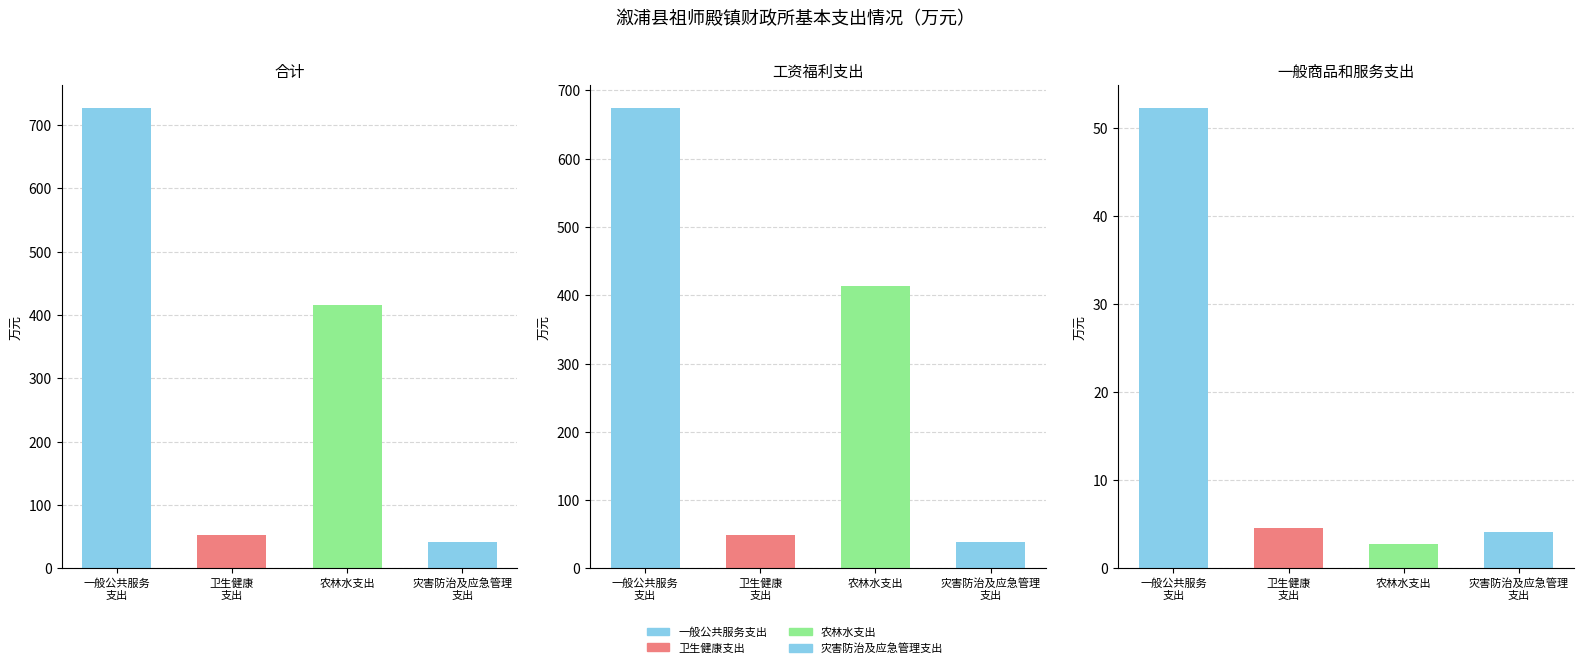

At how many categories does at least one series exceed 69?

2